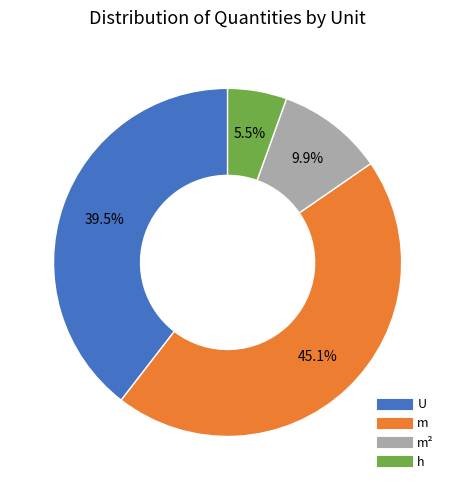

Is there a majority slice in this chart?

No